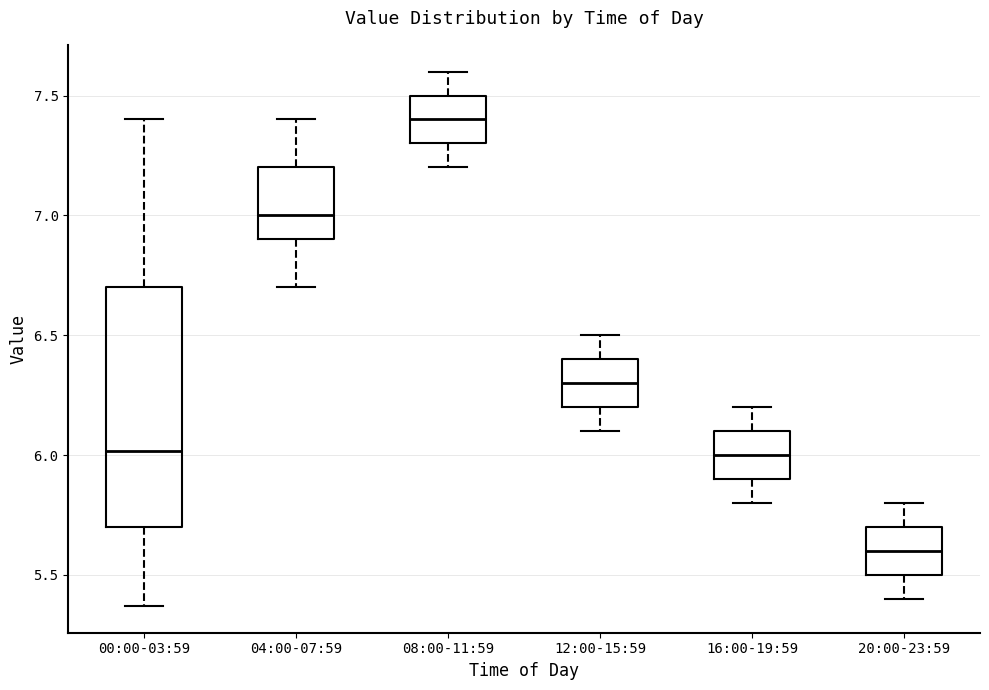

Reading left to right, read every box against the y-axis: the position of its median line, the range the box covers, and the ends of its whiskers. The values are not printed on the chart, so give them approximately, as read against the axis.

00:00-03:59: median 6.00, box 5.70 to 6.70, whiskers 5.35 to 7.40
04:00-07:59: median 7.00, box 6.90 to 7.20, whiskers 6.70 to 7.40
08:00-11:59: median 7.40, box 7.30 to 7.50, whiskers 7.20 to 7.60
12:00-15:59: median 6.30, box 6.20 to 6.40, whiskers 6.10 to 6.50
16:00-19:59: median 6.00, box 5.90 to 6.10, whiskers 5.80 to 6.20
20:00-23:59: median 5.60, box 5.50 to 5.70, whiskers 5.40 to 5.80